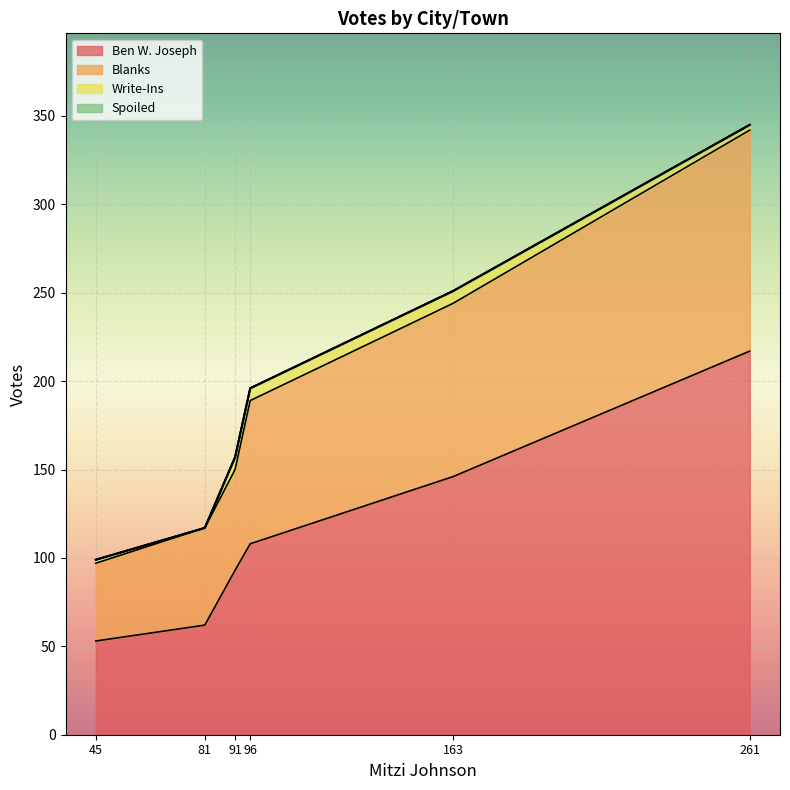

At which category is the sum across all series the highest?

261